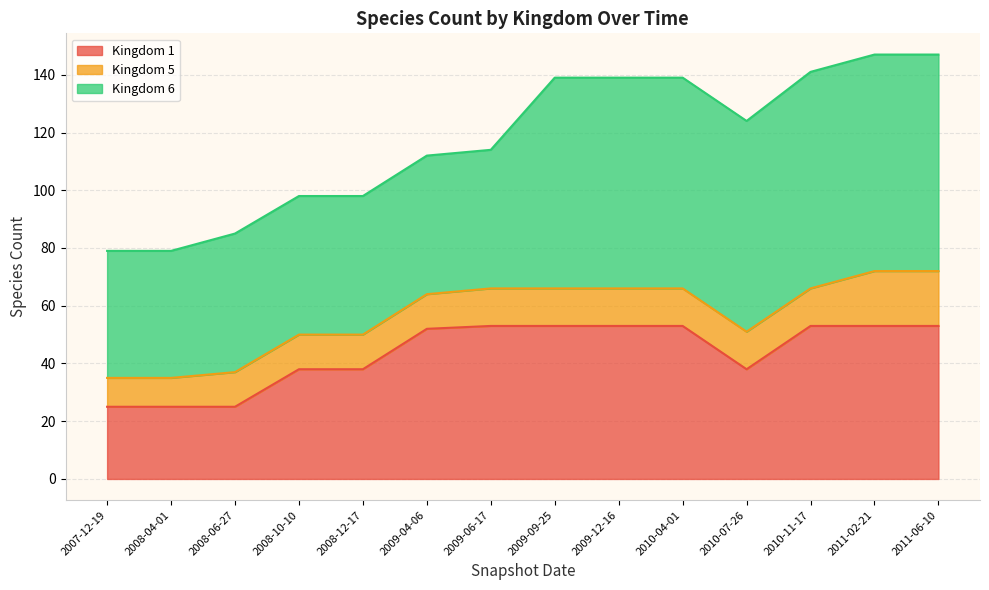

Is it true that Kingdom 1 equals 53 at 2011-02-21?

True